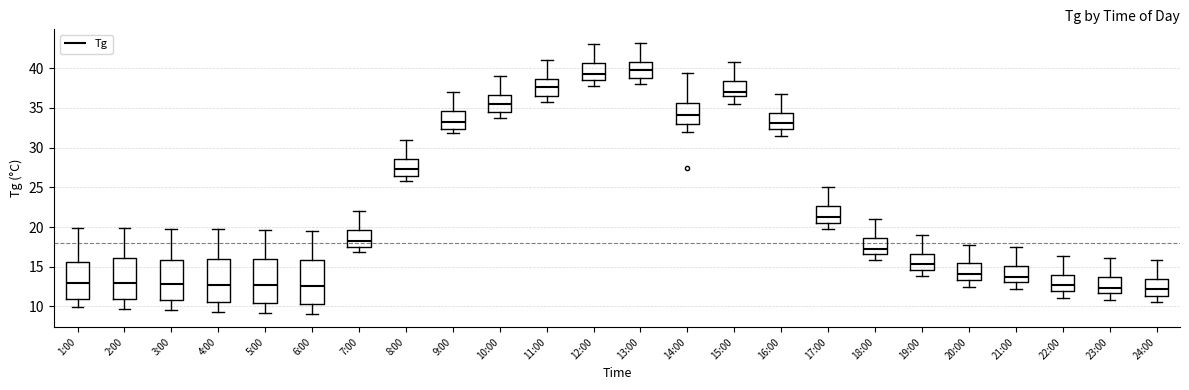

Where does the median line of the box for 3:00 sit on the y-axis? The values are not printed on the chart, so give them approximately, as read against the axis.

13.0